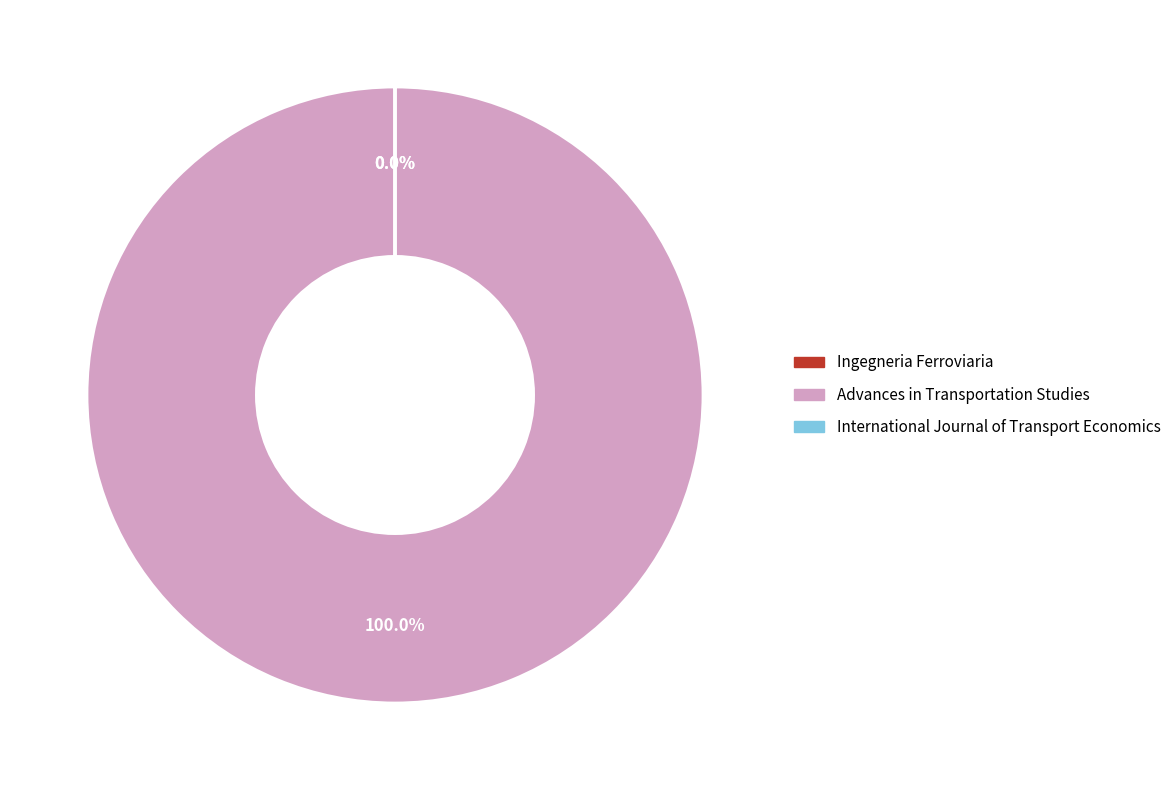

To the nearest percent, what is the average slice percentage?

33%